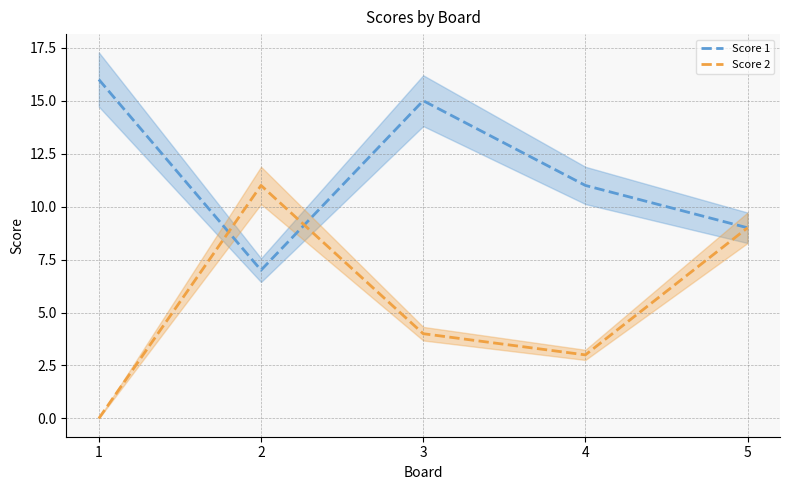

Read the Score 2 value at 5, to the nearest 10.

10